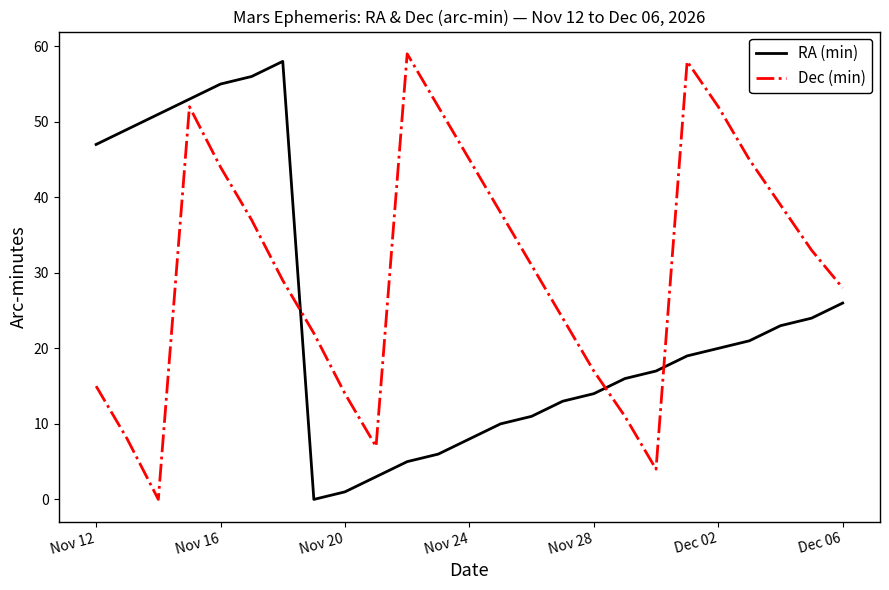

Which series has the largest total across all categories?

Dec (min)